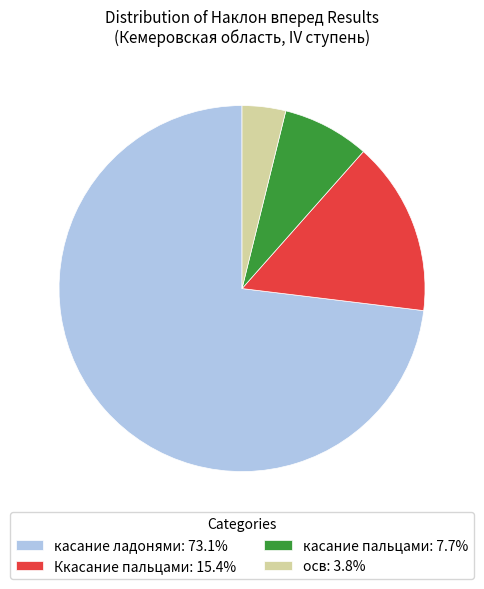

Does касание пальцами: 7.7% account for over 50% of the chart?

No